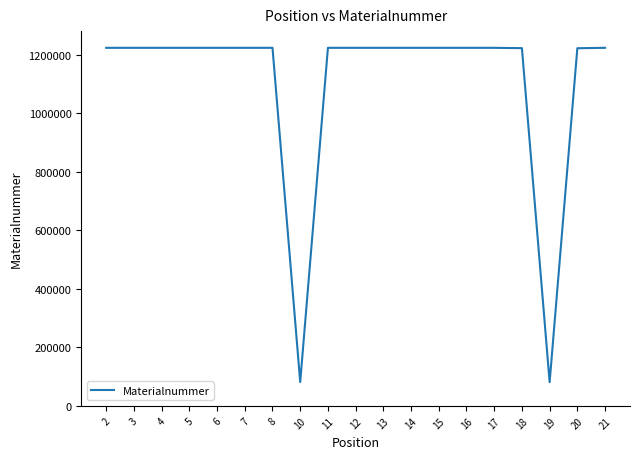

True or false: the data shows 605962 at 5.

False